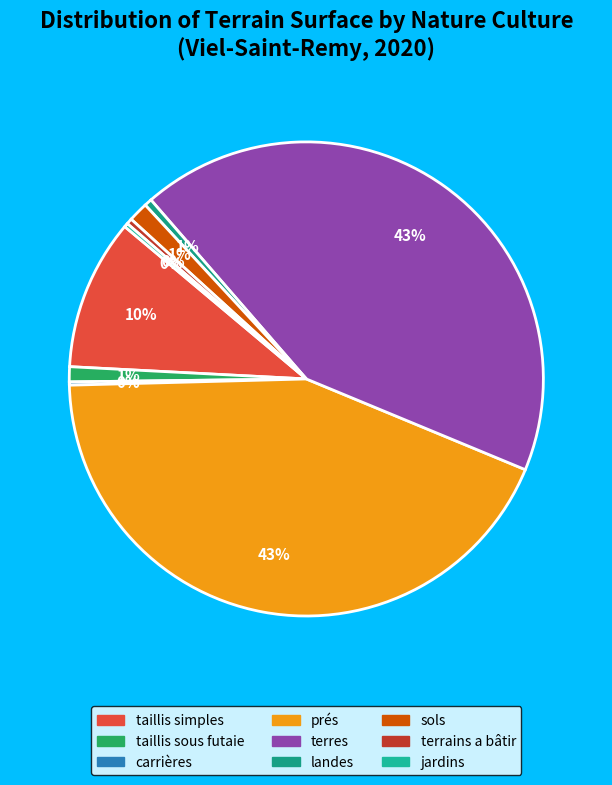

How many segments does this pie chart have?

9